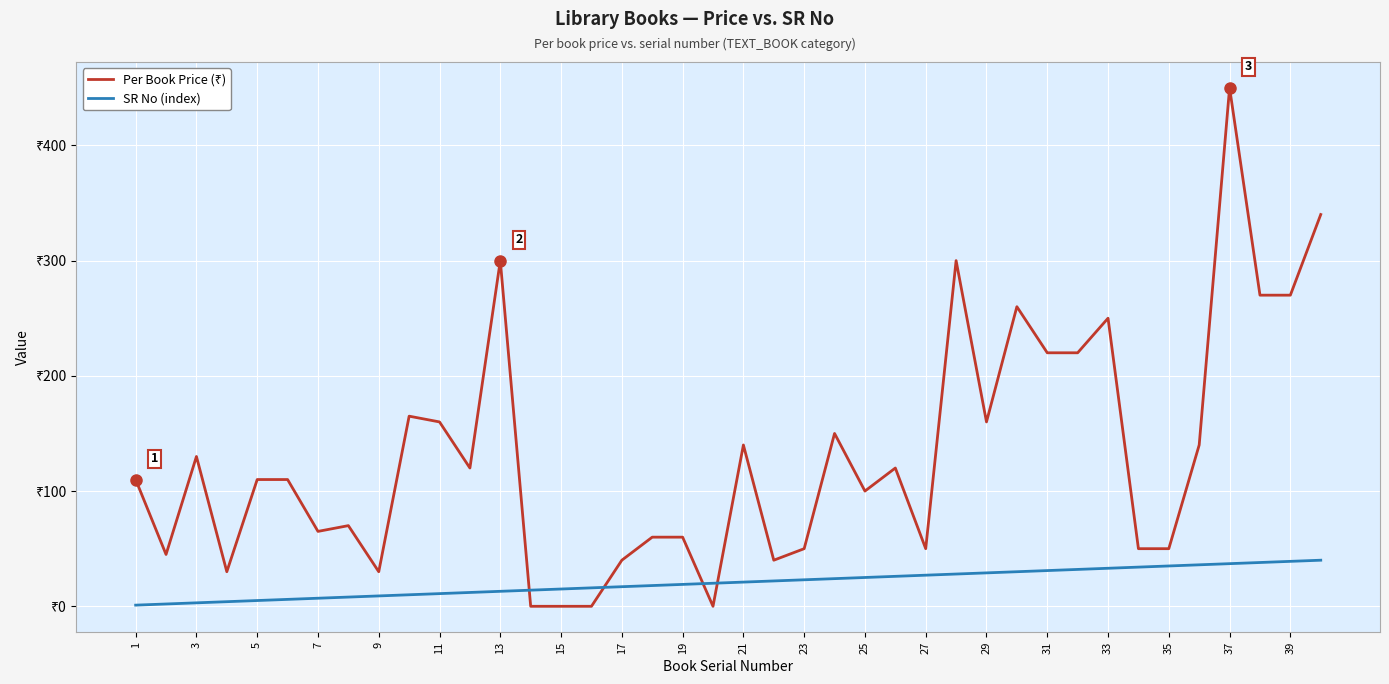

List the series in order of their peak value, lowest first.

SR No (index), Per Book Price (₹)